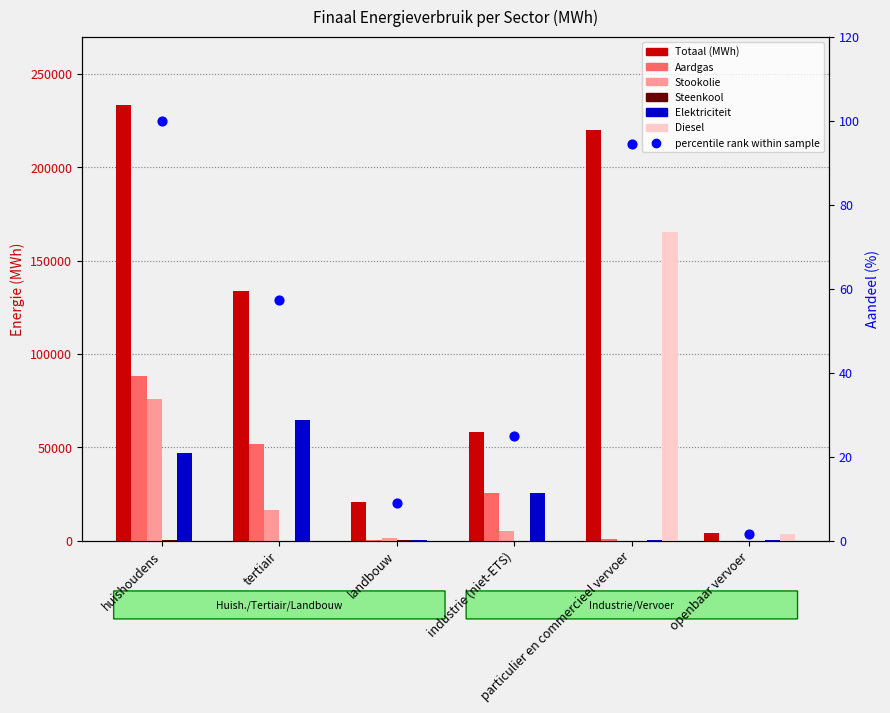

What are all the series names shown in the legend?

Totaal (MWh), Aardgas, Stookolie, Steenkool, Elektriciteit, Diesel